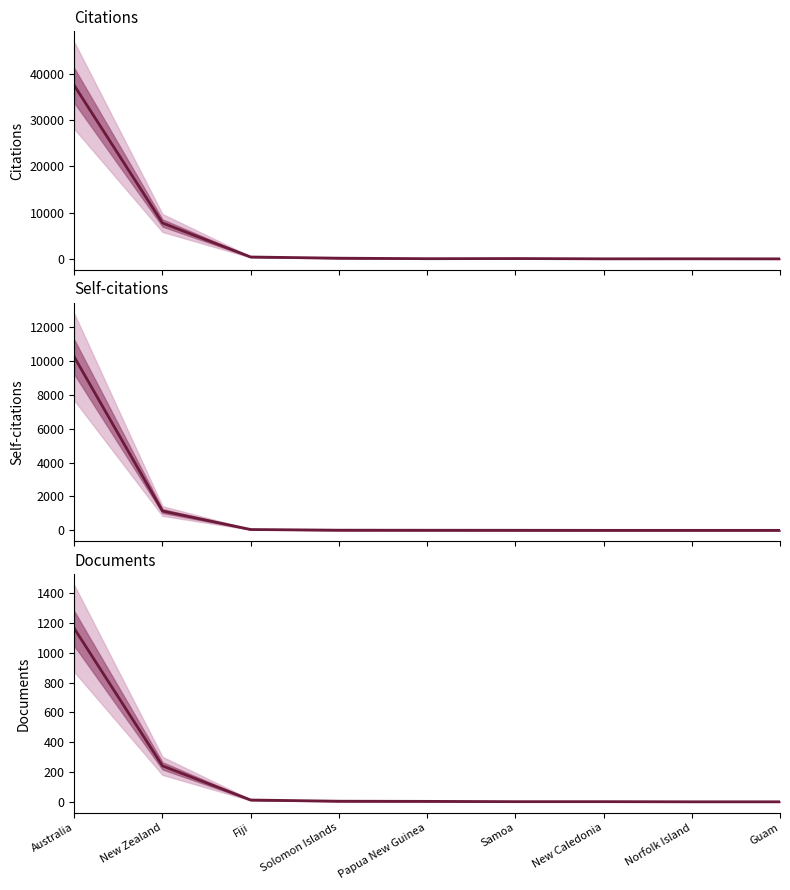

Between Australia and Norfolk Island, which series saw the biggest shift?

Citations